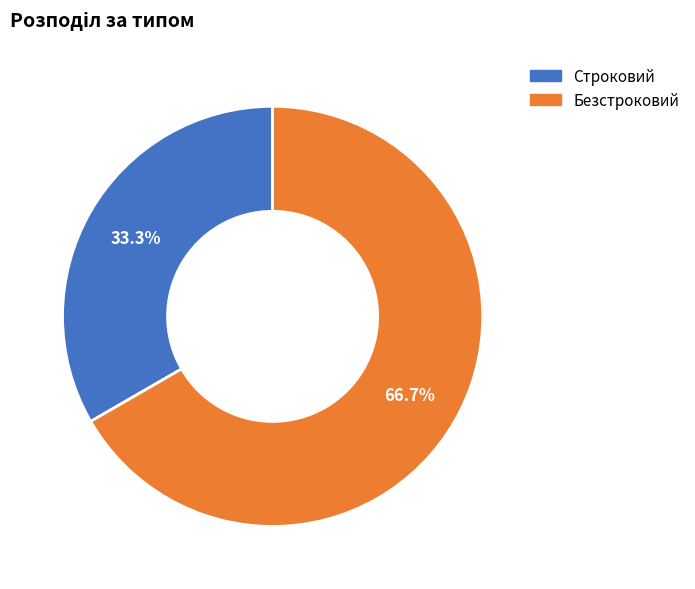

What portion of the pie excludes Строковий?

66.7%